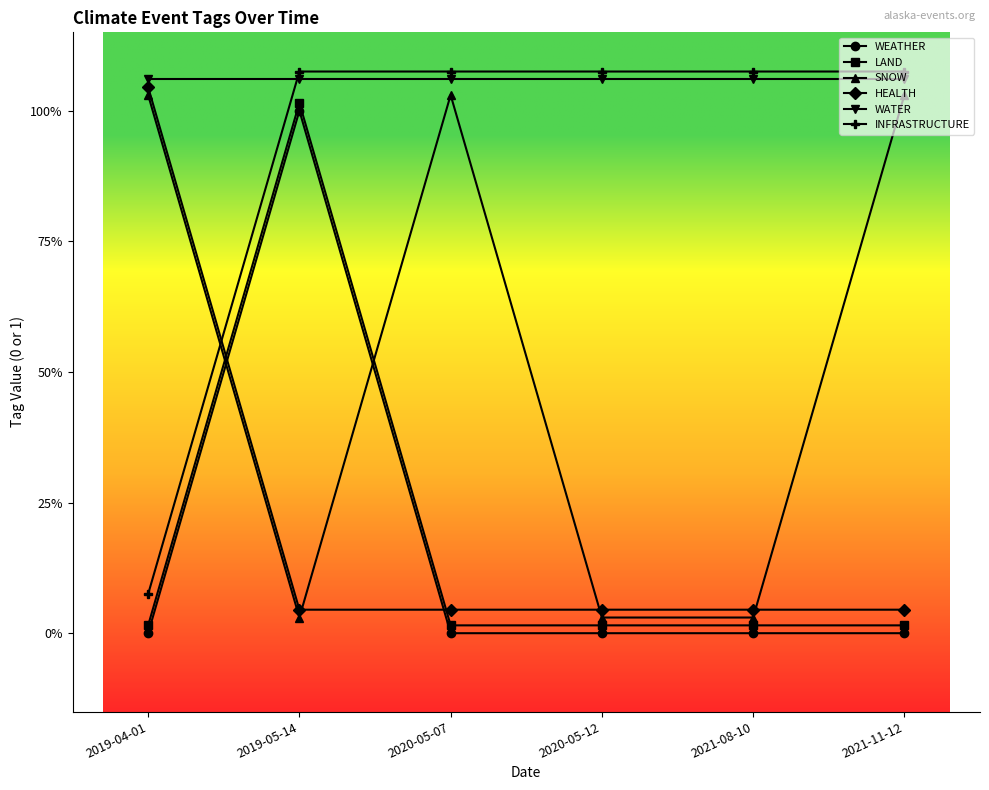

How many lines are shown in the chart?

6